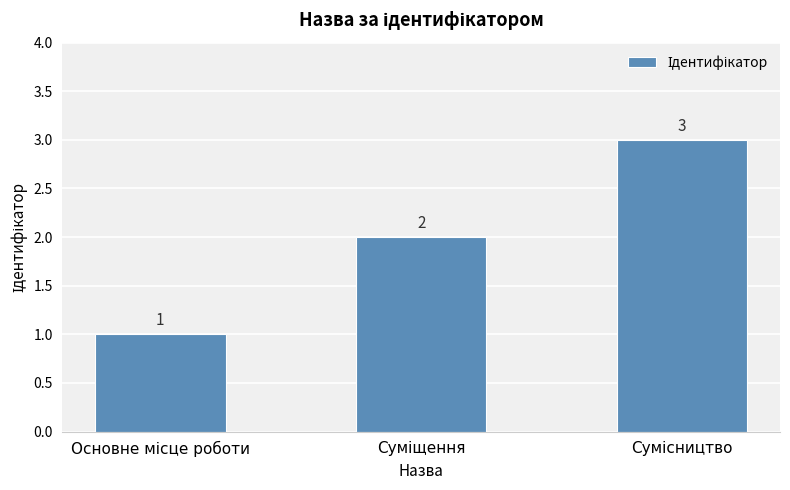

What is the greatest value displayed?

3